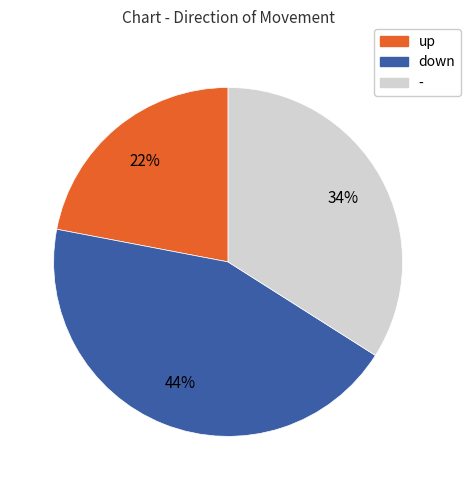

Is the sum of up and - greater than half?

Yes